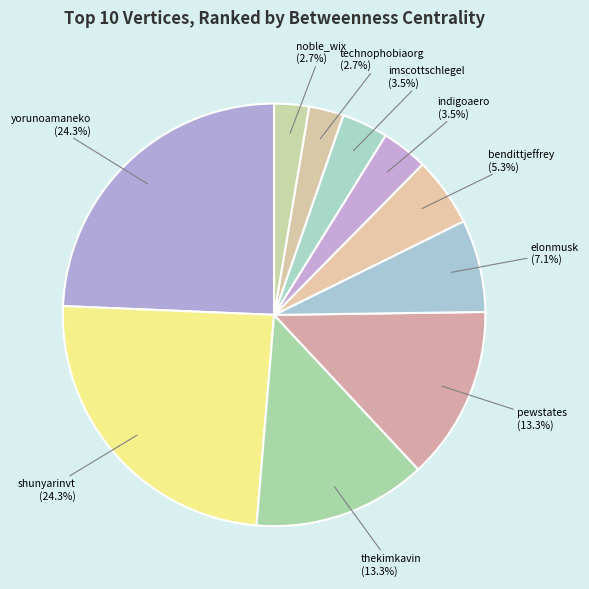

To the nearest percent, what is the difference between the pewstates and bendittjeffrey slice percentages?

8%